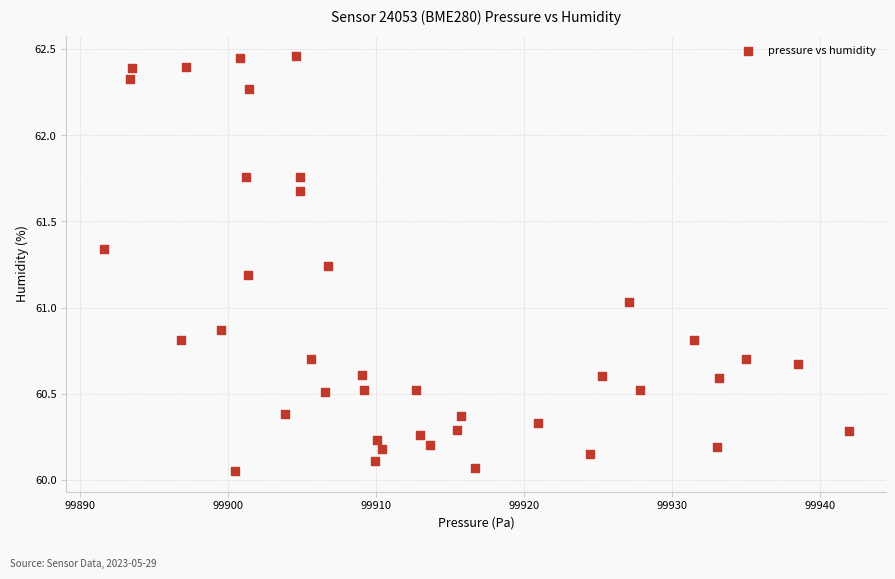

What is the range of Y values (max minus min)?

2.4